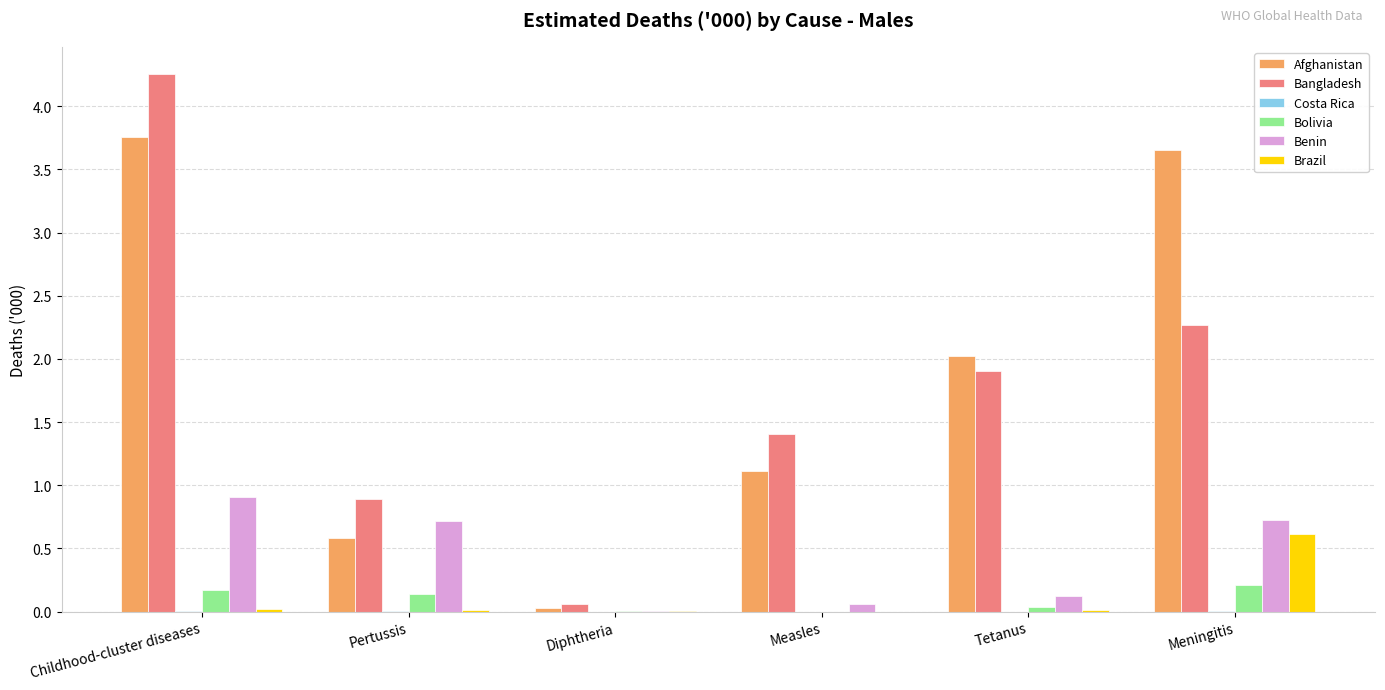

What is the sum of all Bangladesh values?

10.8